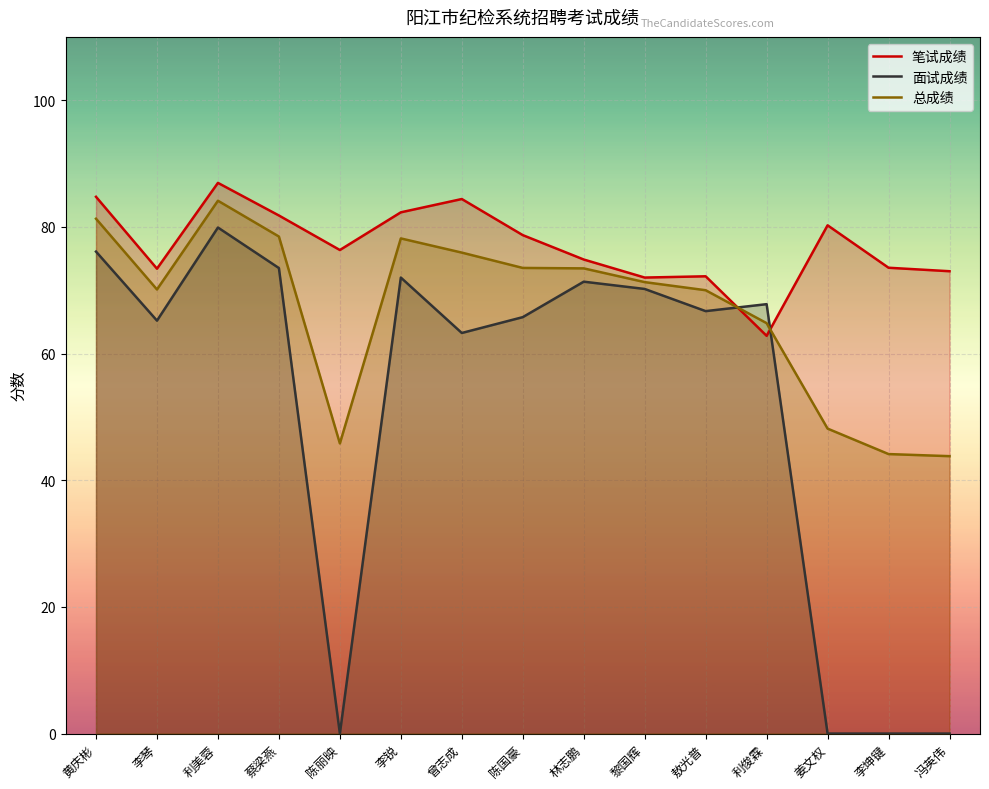

Is it true that 总成绩 equals 29.5 at 李琴?

False